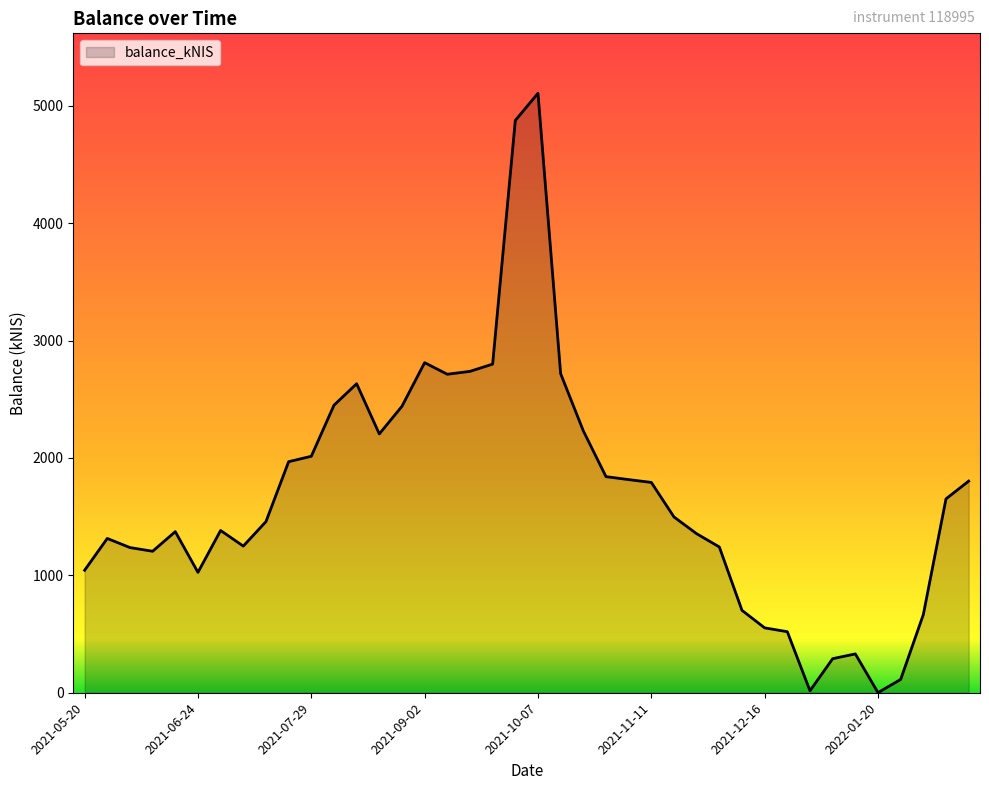

How many lines are shown in the chart?

1